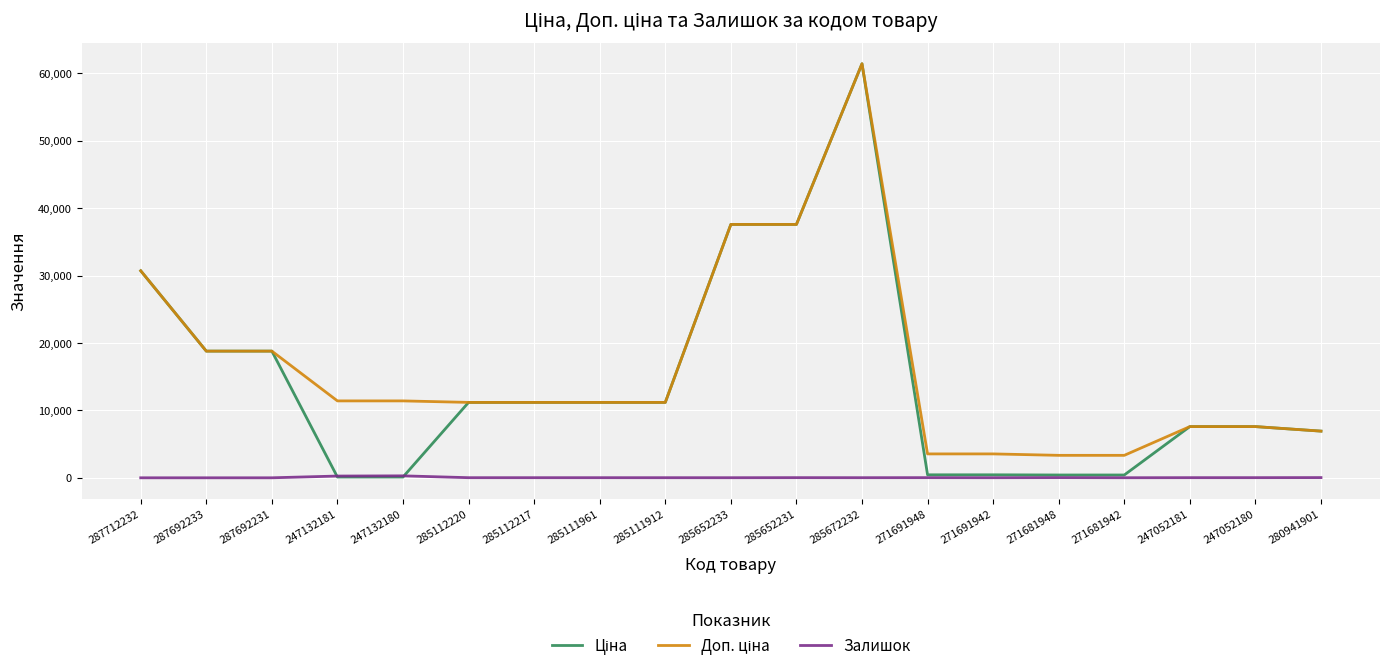

What is the difference between the second highest and minimum values in the Залишок series?

260.0